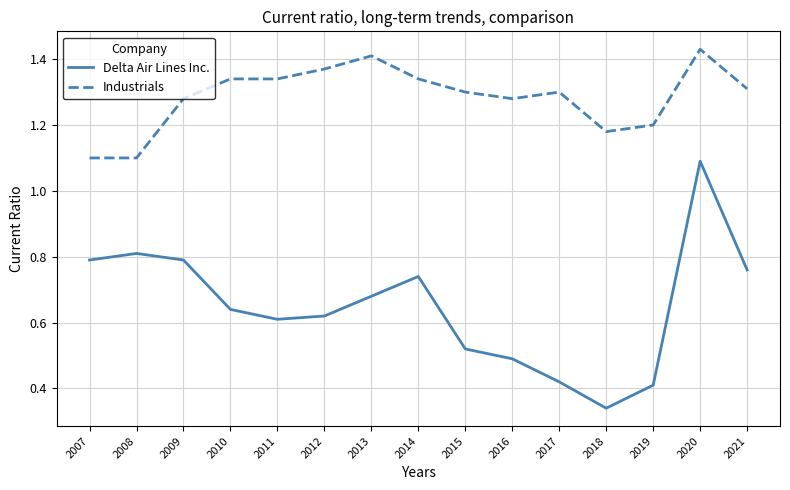

What are all the series names shown in the legend?

Delta Air Lines Inc., Industrials